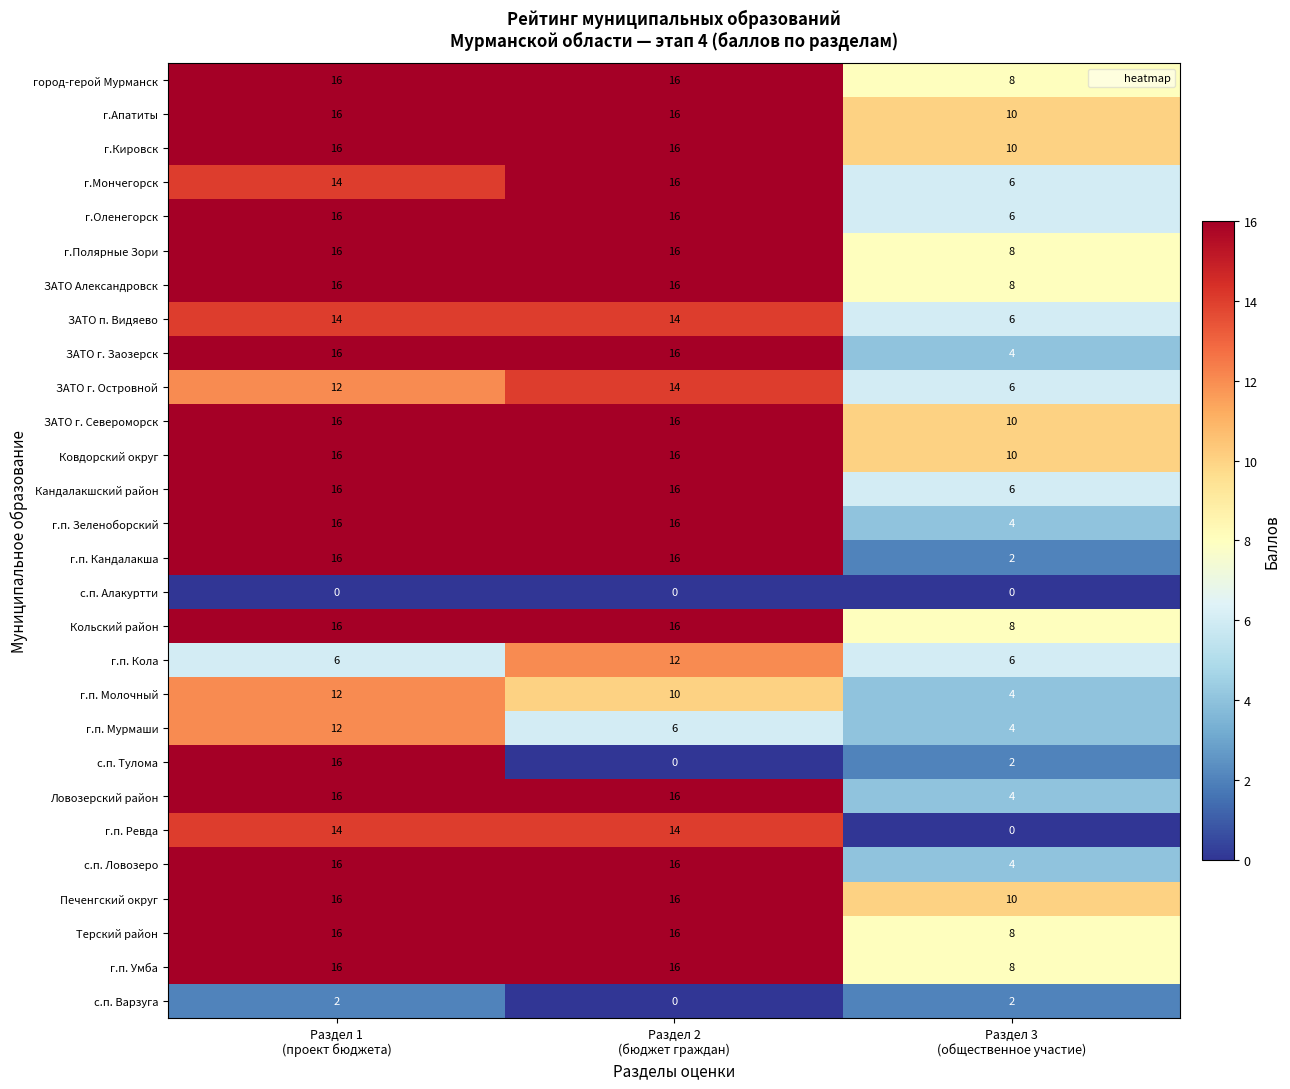

What is the sum of all ЗАТО п. Видяево values?

34